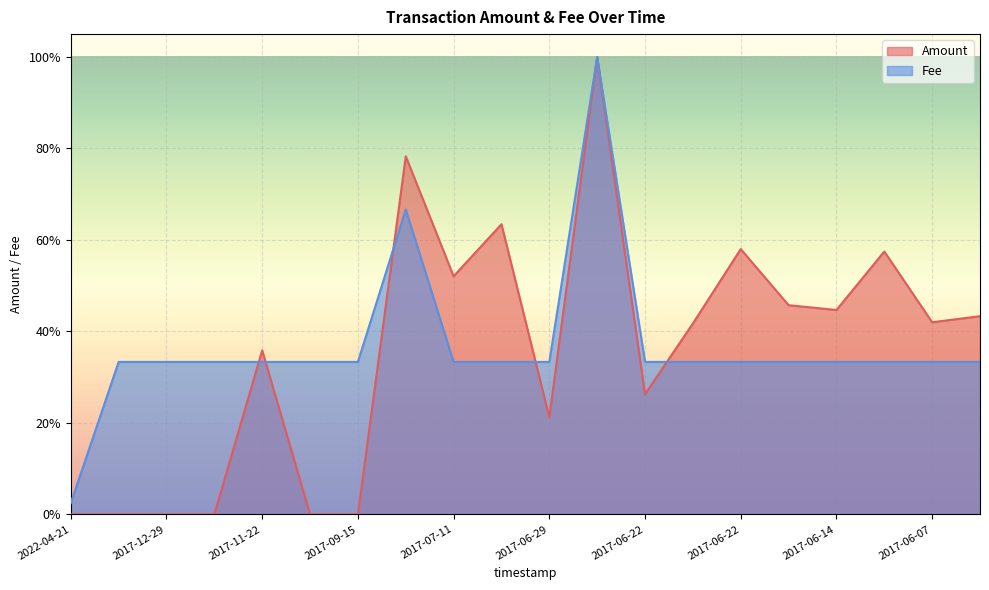

Which has a higher value, 2022-04-21 or 2017-12-29?

2017-12-29